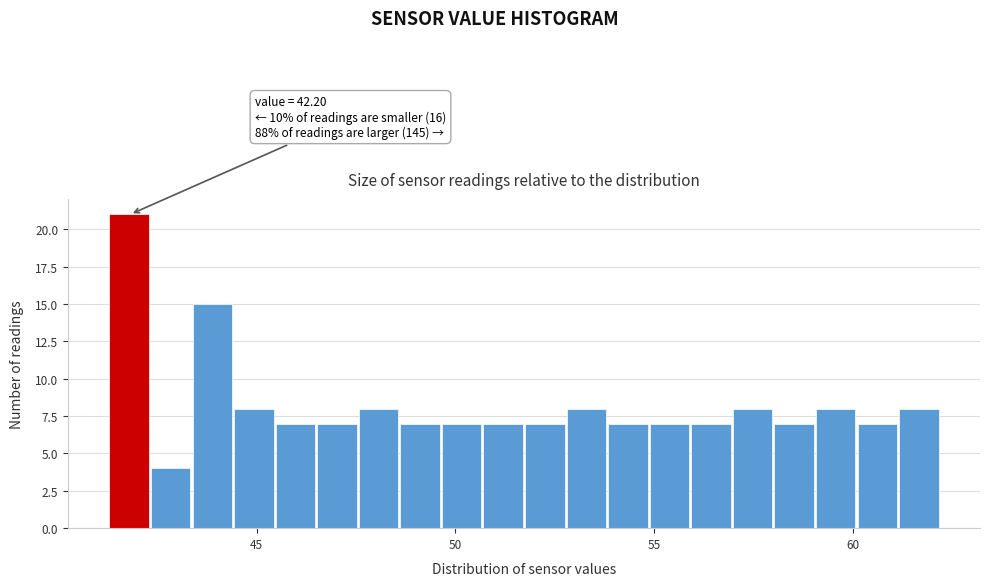

Around what value on the x-axis is the tallest bar? Give the approximate position of its centre, as read against the axis.

42.0